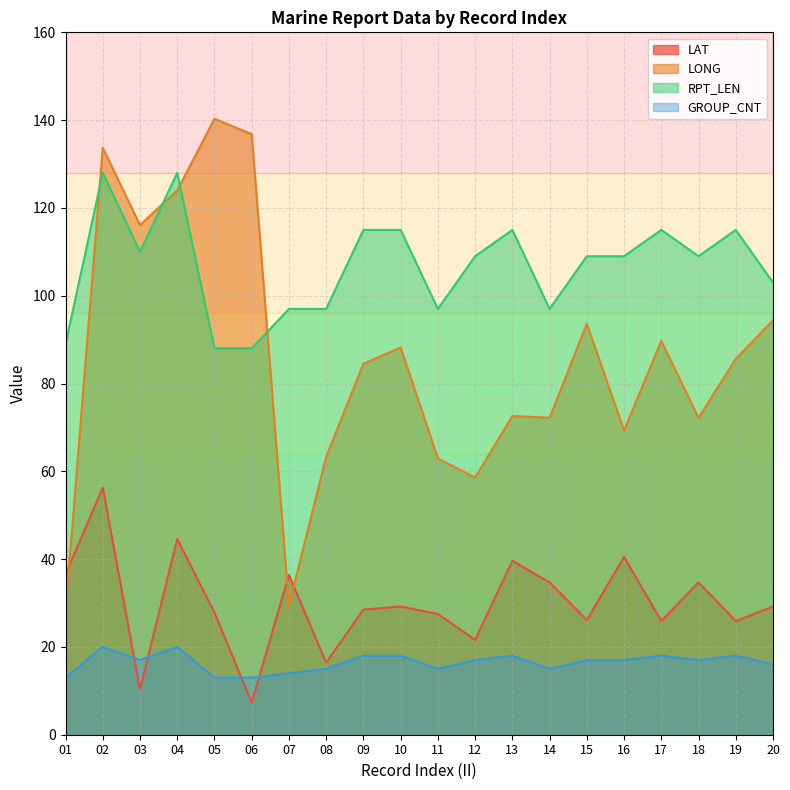

Is it true that RPT_LEN equals 37.3 at 20?

False